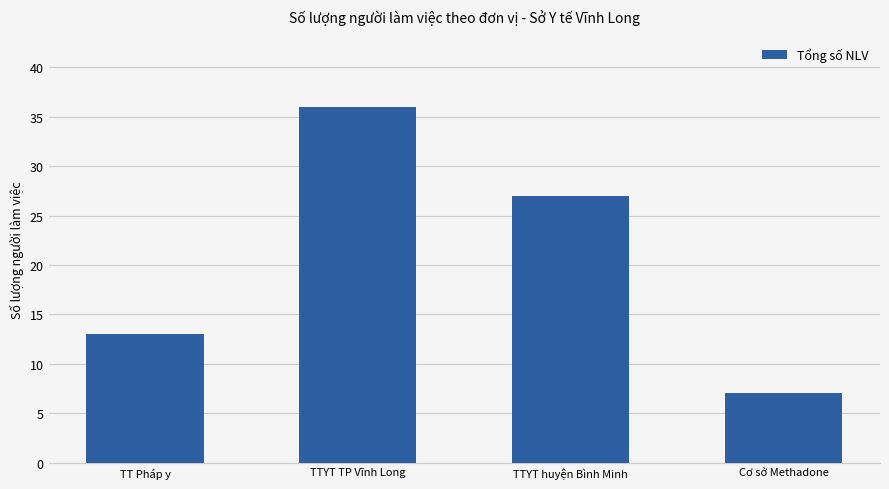

Is it true that the value at TTYT TP Vĩnh Long is 25?

False